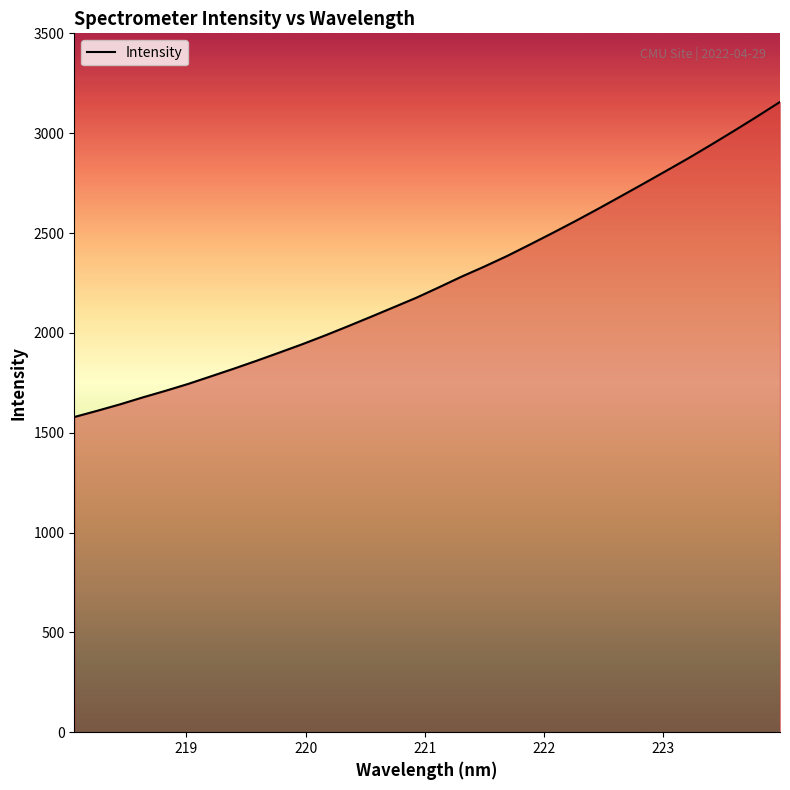

What is the greatest value displayed?

3156.5